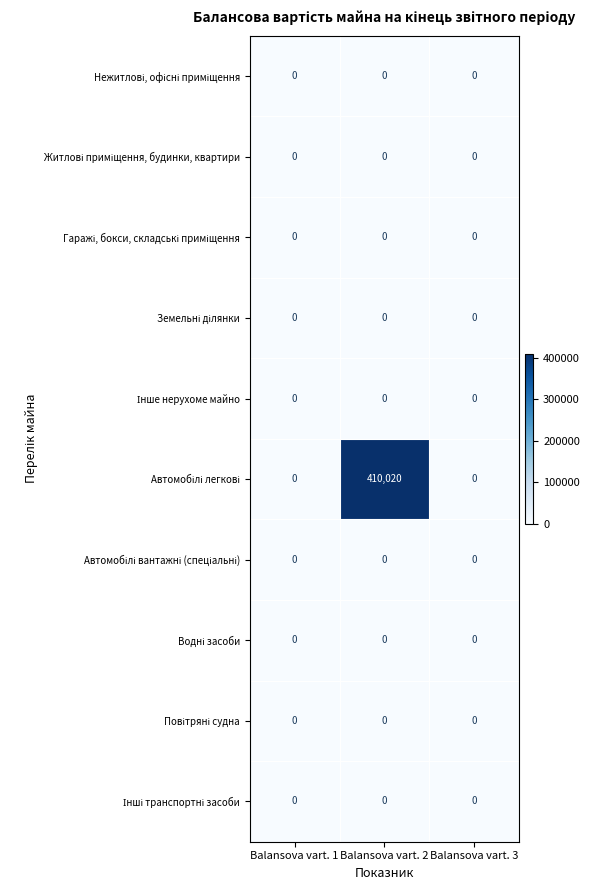

What is the difference between the highest and lowest values at Balansova vart. 2?

410020